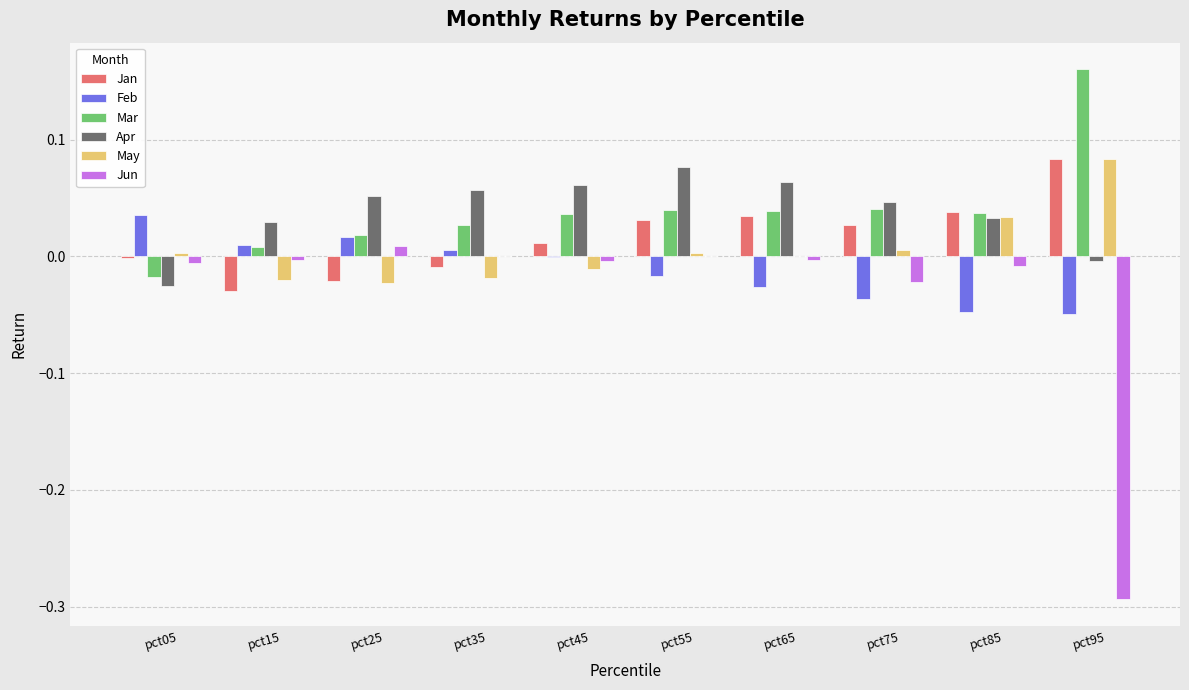

Is it true that May equals 0.0 at pct55?

True